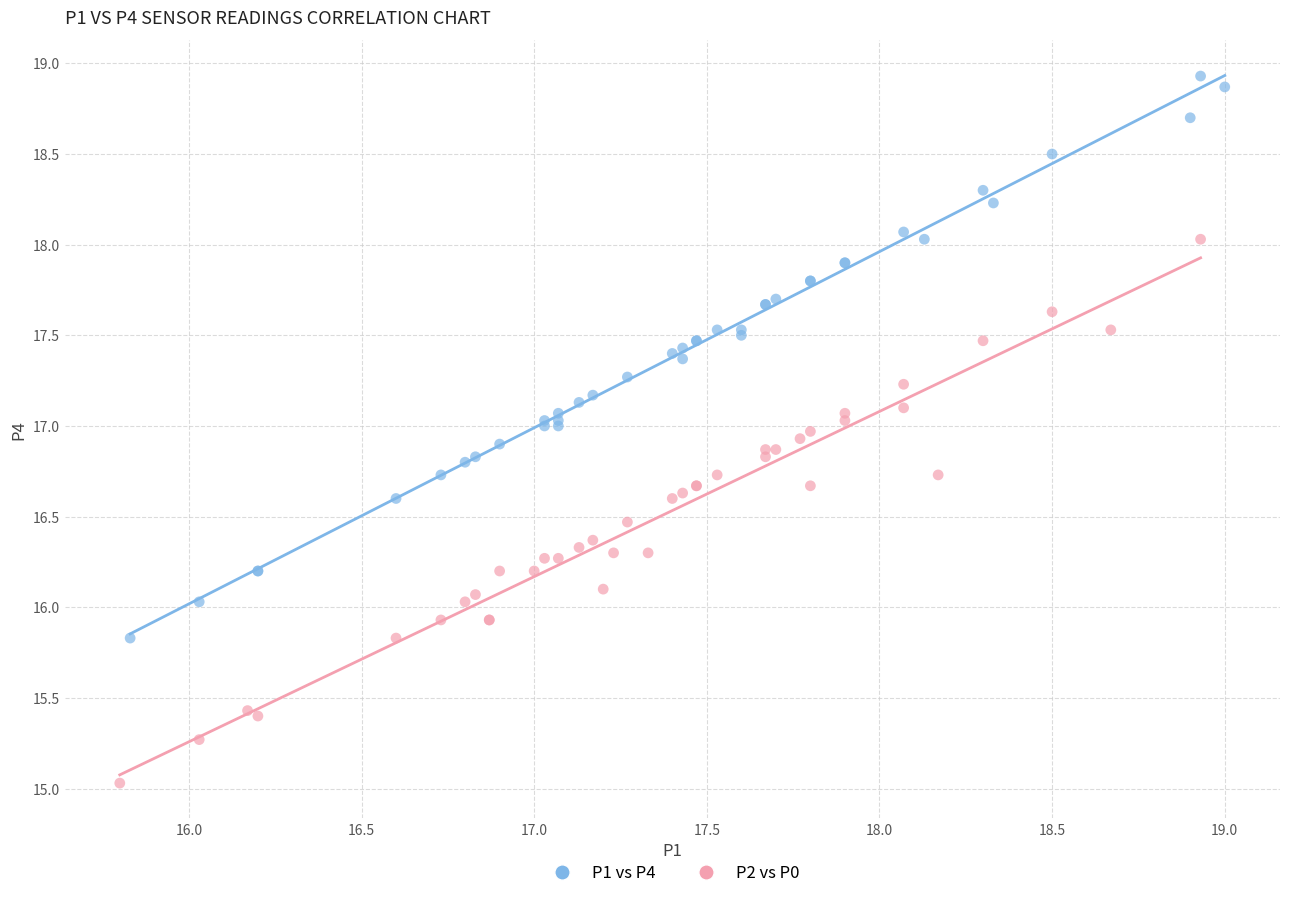

Which series has the widest spread of Y values?

P1 vs P4